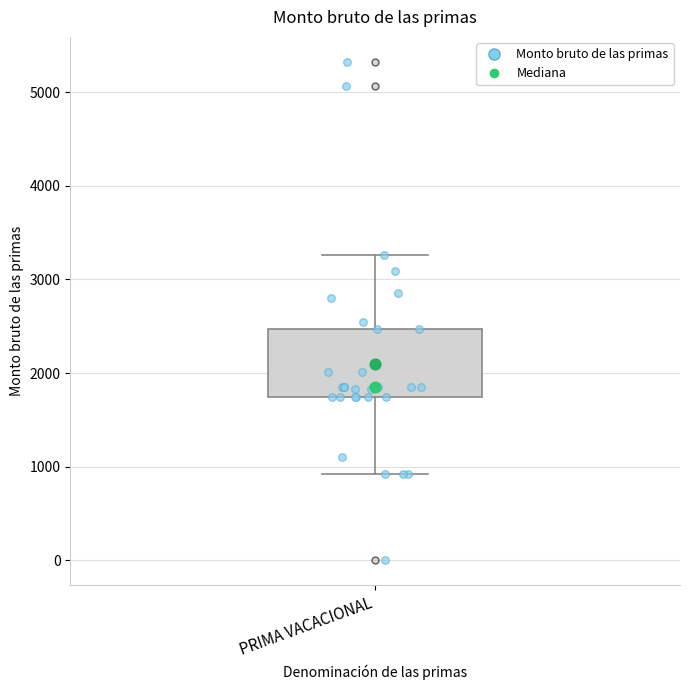

Read this box plot against the y-axis: the position of the median line, the range covered by the box, and the ends of both whiskers. The values are not printed on the chart, so give them approximately, as read against the axis.

median 1800, box 1700 to 2500, whiskers 900 to 3300